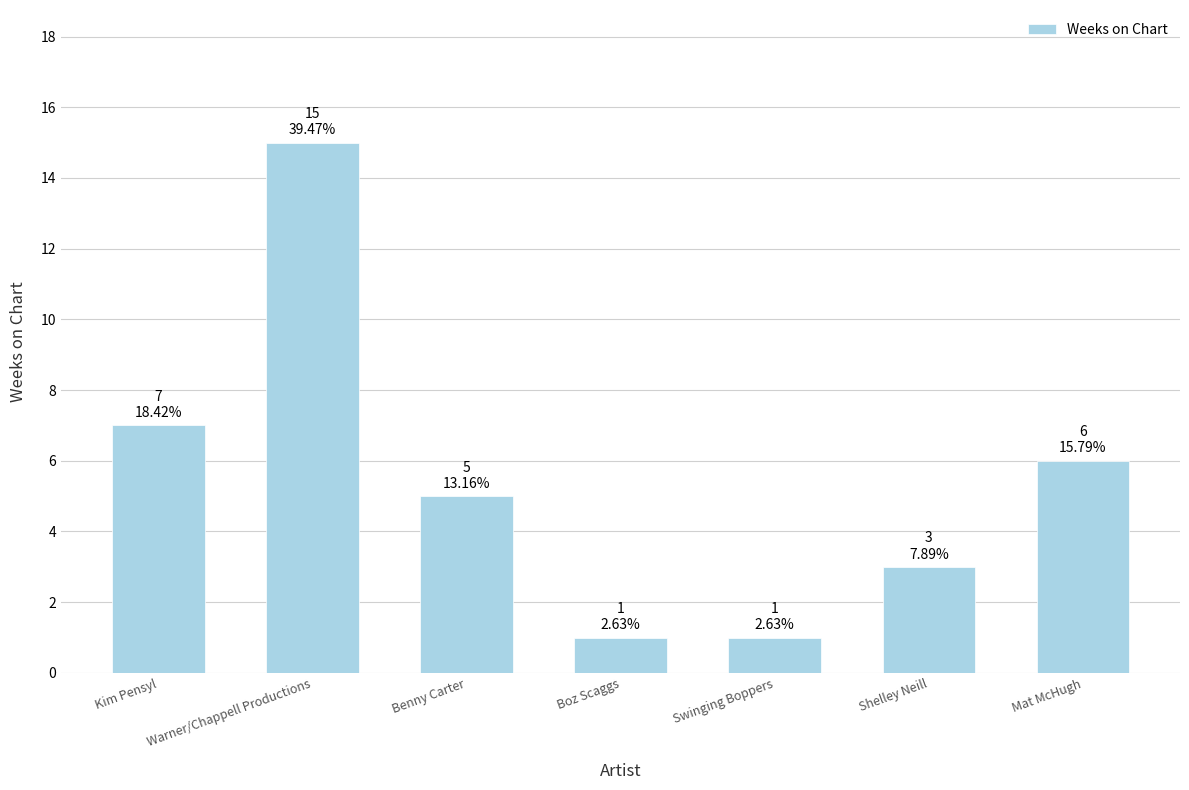

Reading left to right, extract all data points from this chart.

Kim Pensyl=7	Warner/Chappell Productions=15	Benny Carter=5	Boz Scaggs=1	Swinging Boppers=1	Shelley Neill=3	Mat McHugh=6